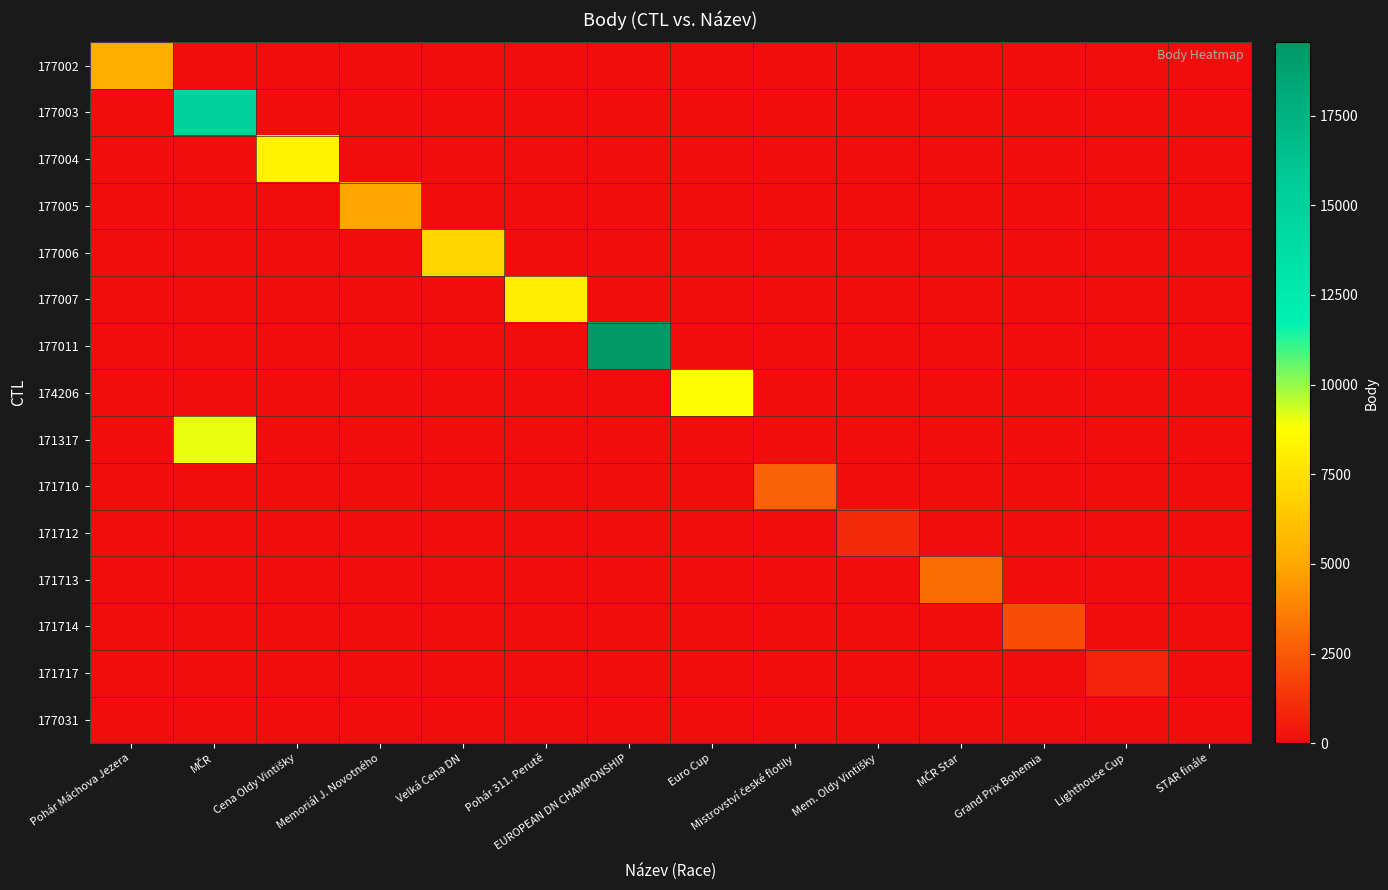

At how many categories does at least one series exceed 3214?

8